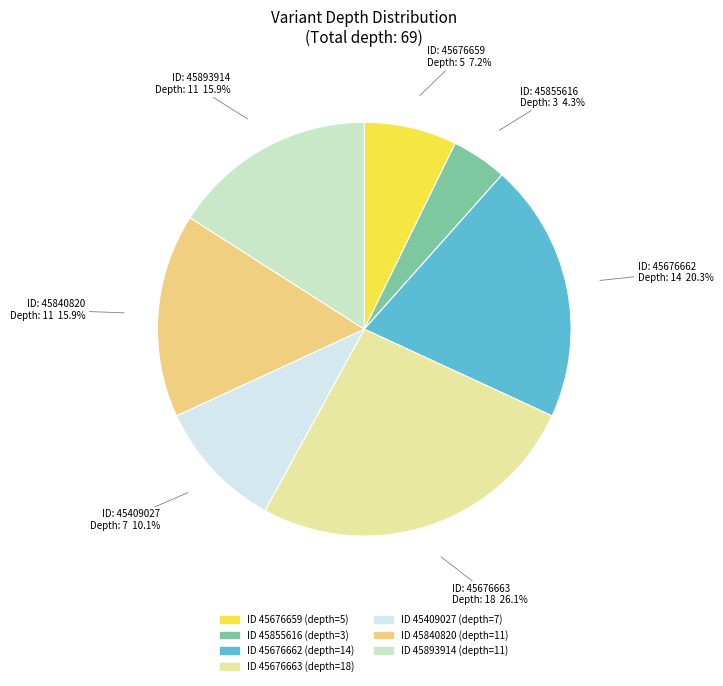

Which slice is the smallest?

45855616